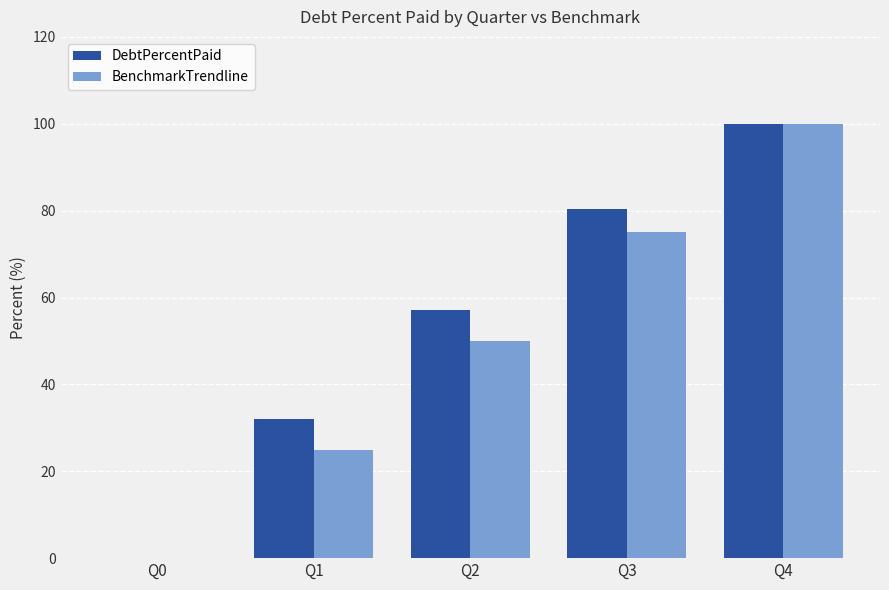

The value of BenchmarkTrendline at Q3 is 39.5. True or false?

False